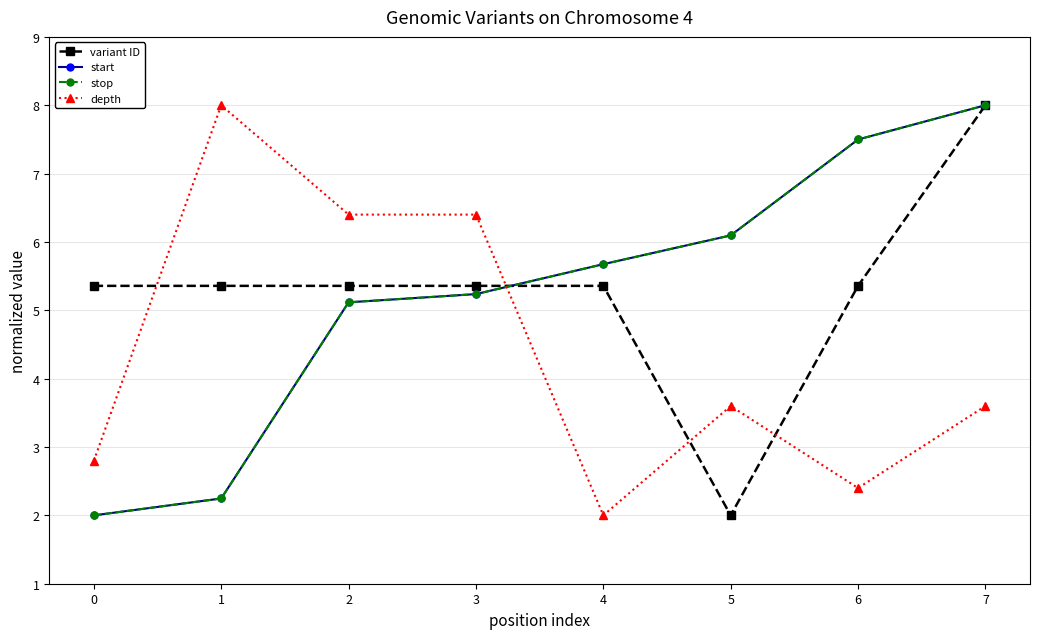

The value of variant ID at 6 is 5.4. True or false?

True